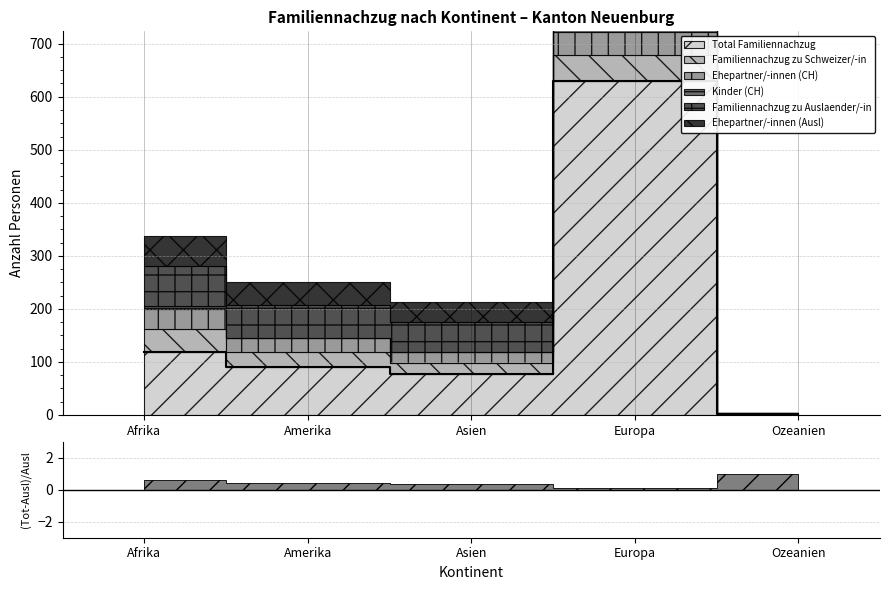

What is the value of the Familiennachzug zu Schweizer/-in point at the 2nd from the left?

28